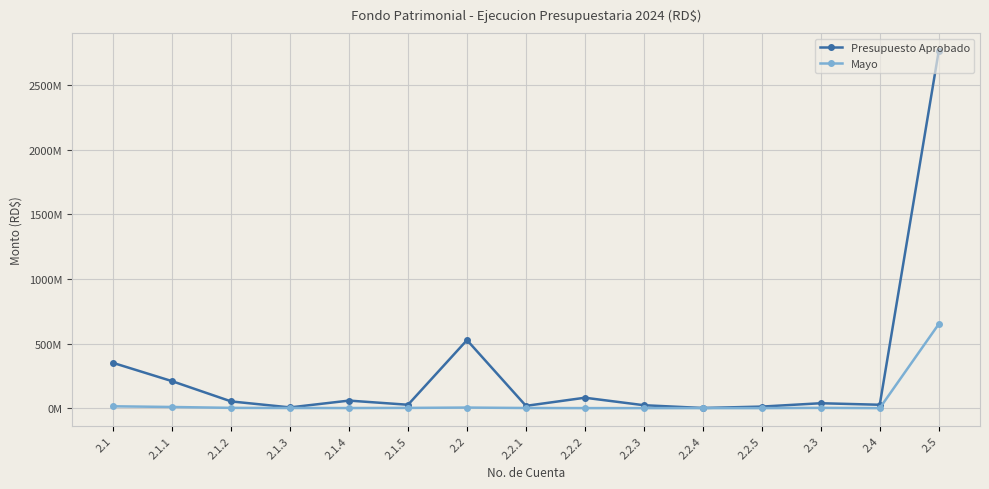

What is the label of the 4th point from the left?

2.1.3